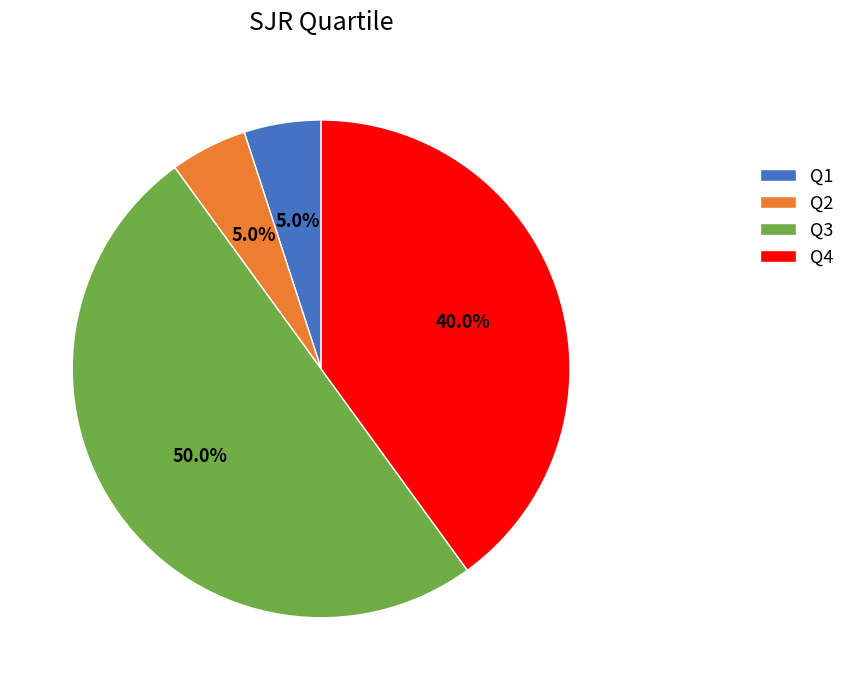

What is the largest slice in the pie chart?

Q3